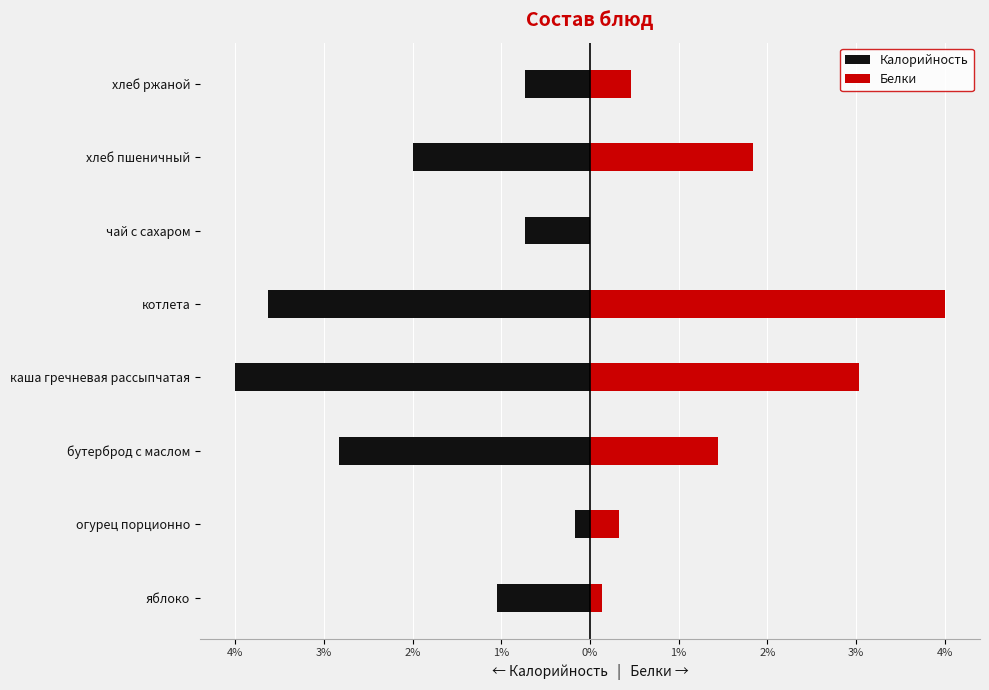

What are all the series names shown in the legend?

Калорийность, Белки